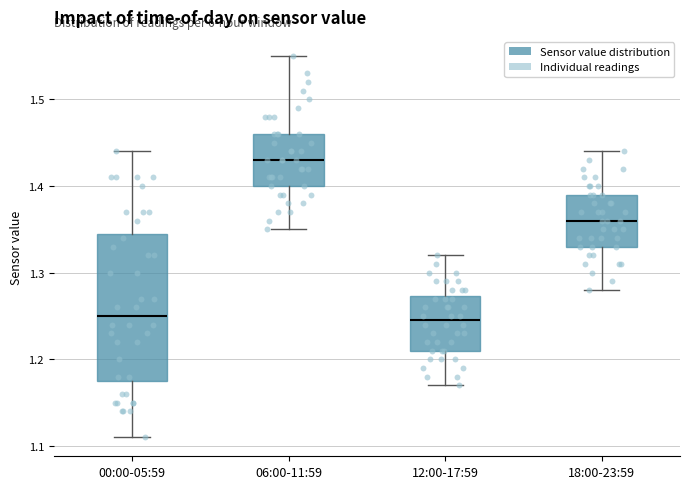

Reading left to right, read every box against the y-axis: the position of its median line, the range the box covers, and the ends of its whiskers. The values are not printed on the chart, so give them approximately, as read against the axis.

00:00-05:59: median 1.25, box 1.18 to 1.35, whiskers 1.11 to 1.44
06:00-11:59: median 1.43, box 1.40 to 1.46, whiskers 1.35 to 1.55
12:00-17:59: median 1.25, box 1.21 to 1.27, whiskers 1.17 to 1.32
18:00-23:59: median 1.36, box 1.33 to 1.39, whiskers 1.28 to 1.44